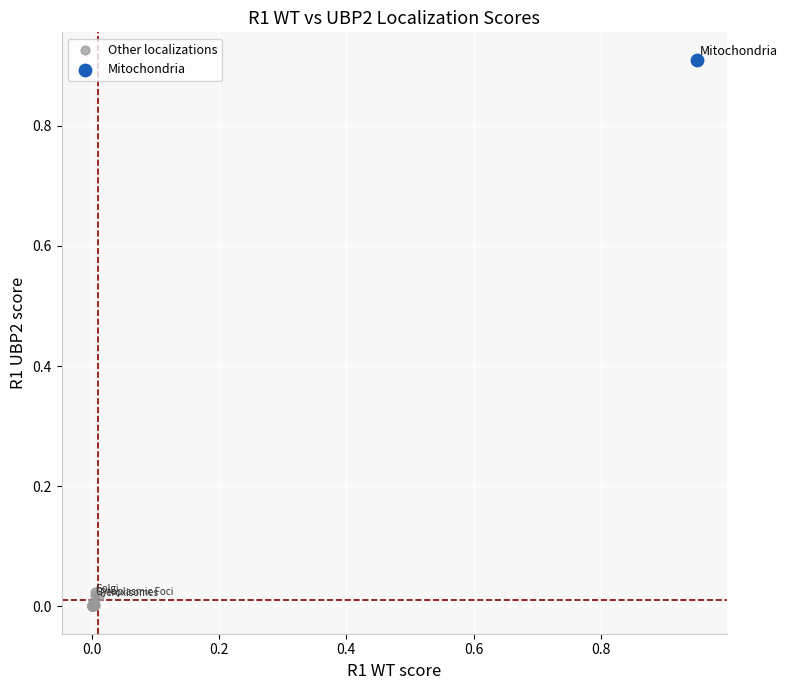

What are all the series names shown in the legend?

Other localizations, Mitochondria